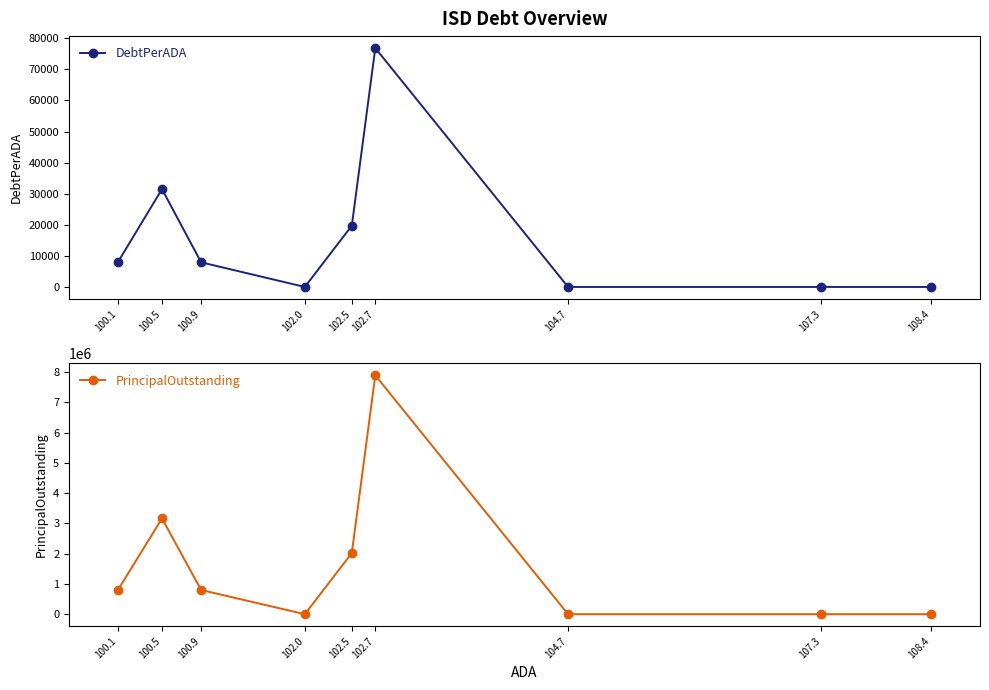

How many data points in DebtPerADA are less than 7926?

4